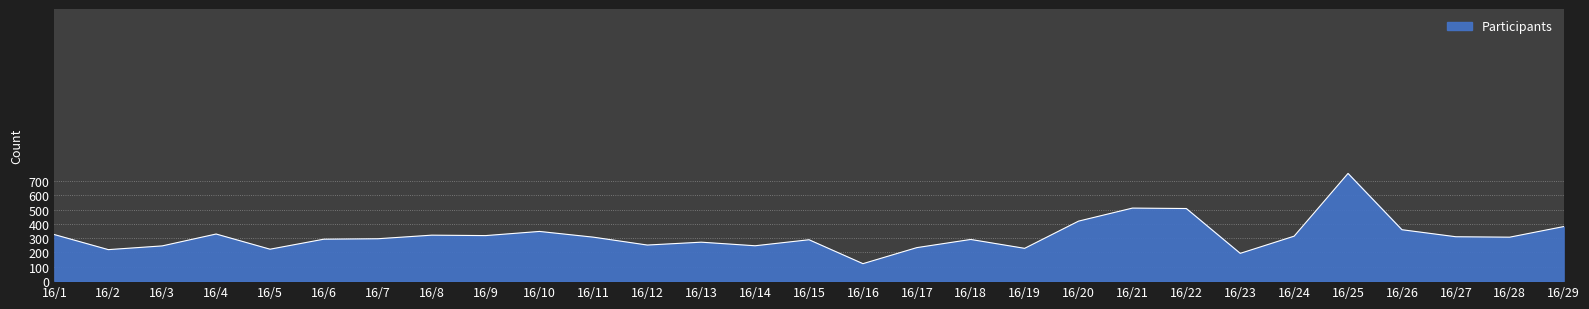

What is the maximum value shown in the chart?

752